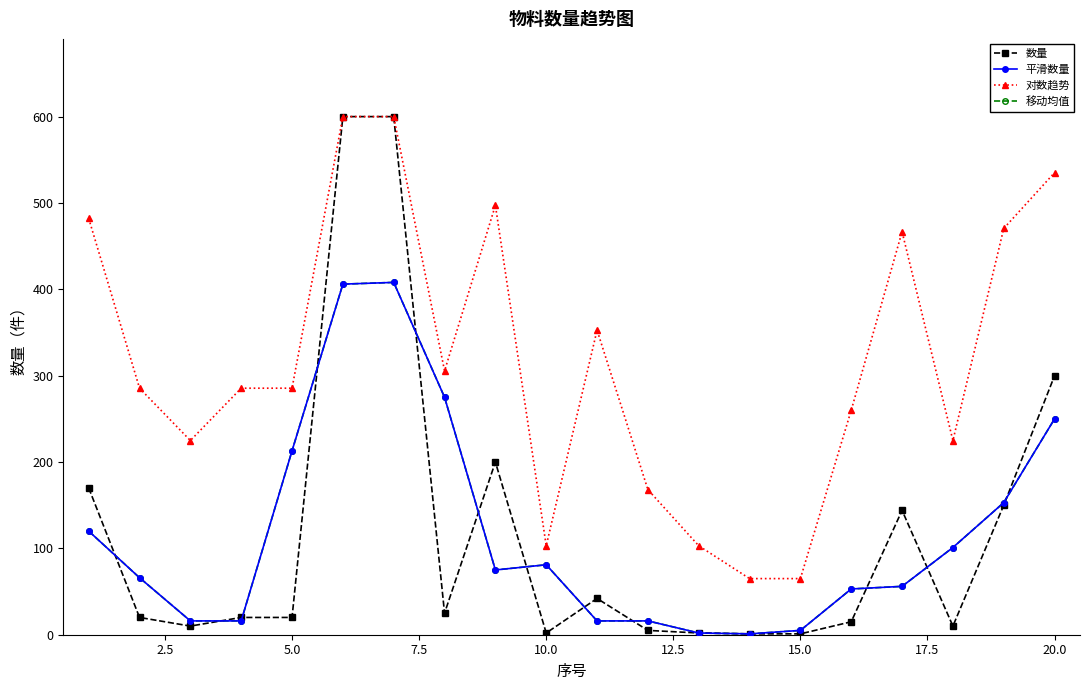

True or false: 移动均值 has more than 1 points higher than both neighbors.

True